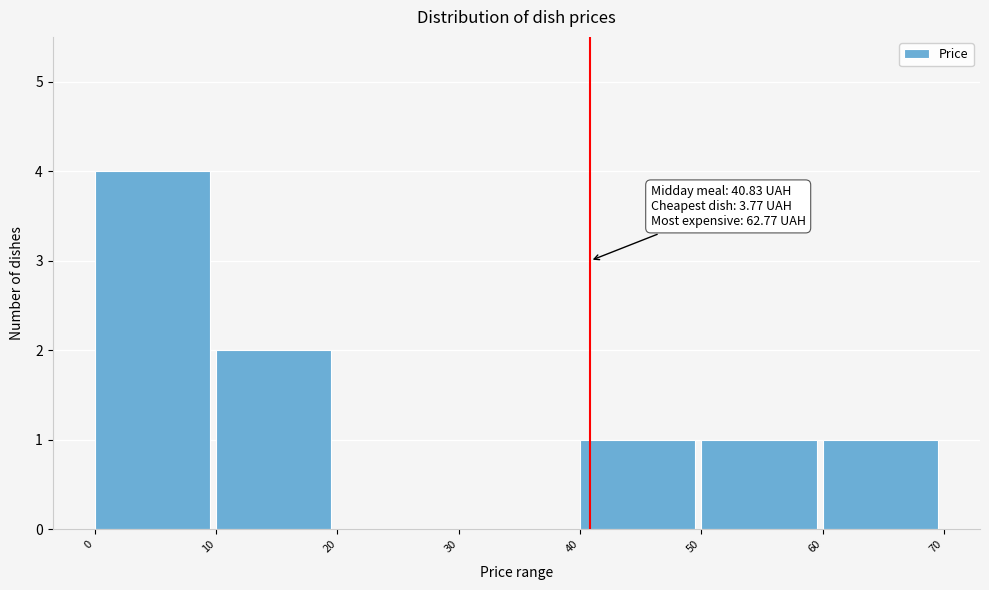

Over which range of the x-axis is the bar tallest?

0 to 10